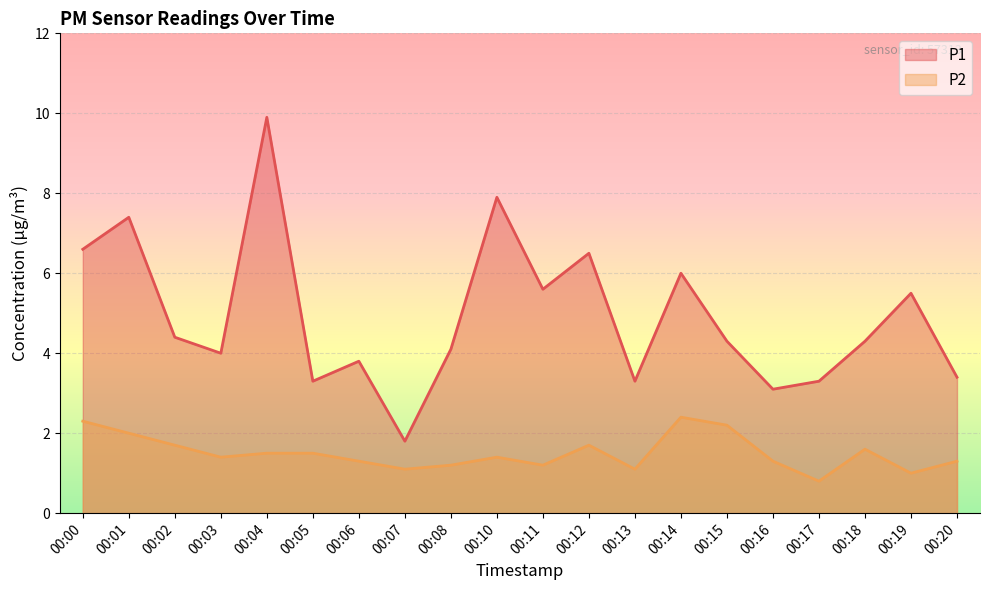

At which label does P1 reach its minimum?

00:07